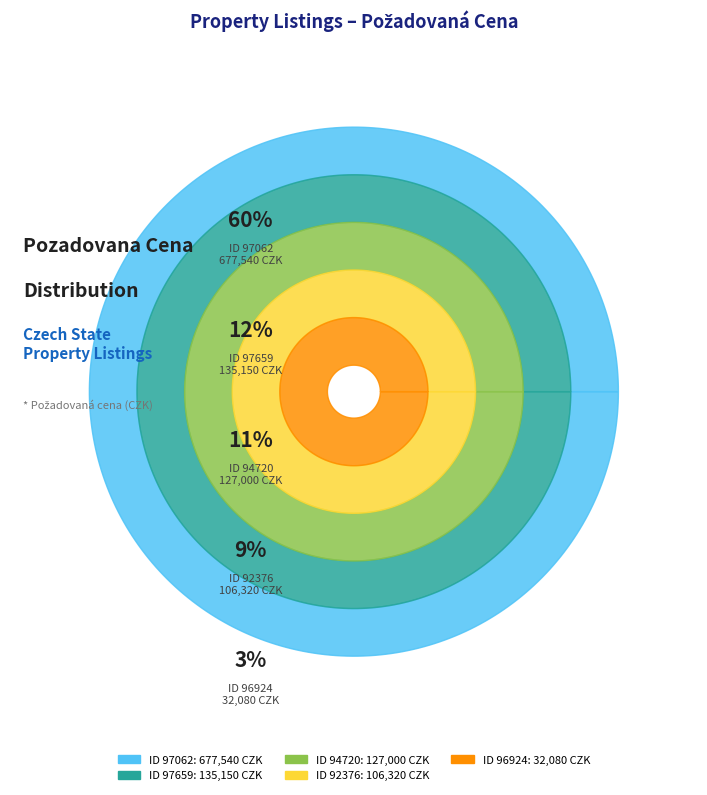

Which category accounts for the majority?

97062